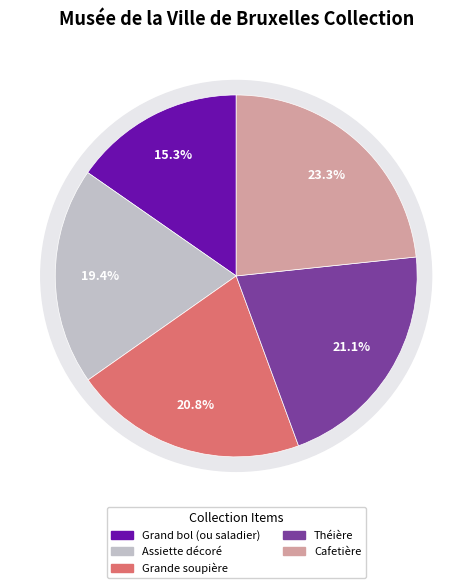

To the nearest percent, what is the average slice percentage?

20%